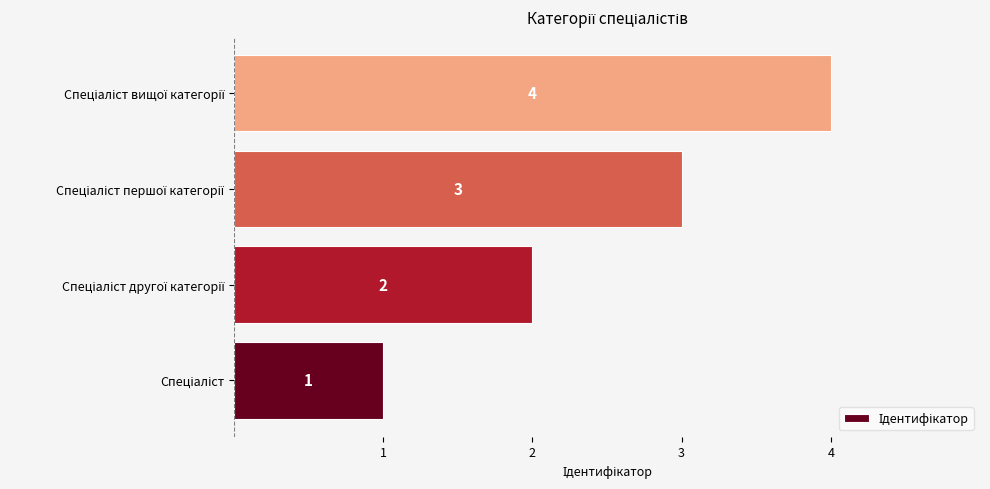

What is the difference between the maximum and minimum values?

3